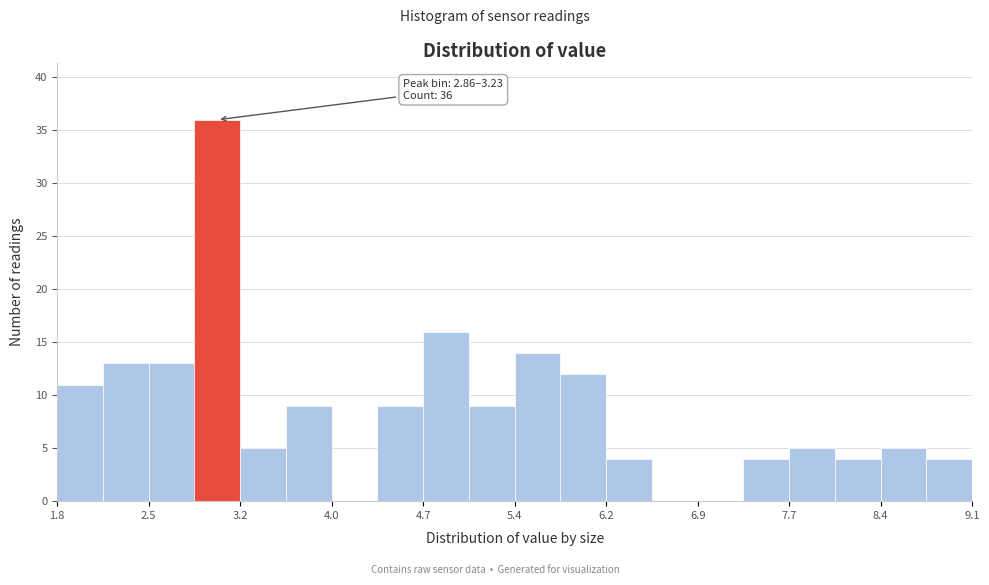

Around what value on the x-axis is the tallest bar? Give the approximate position of its centre, as read against the axis.

3.0